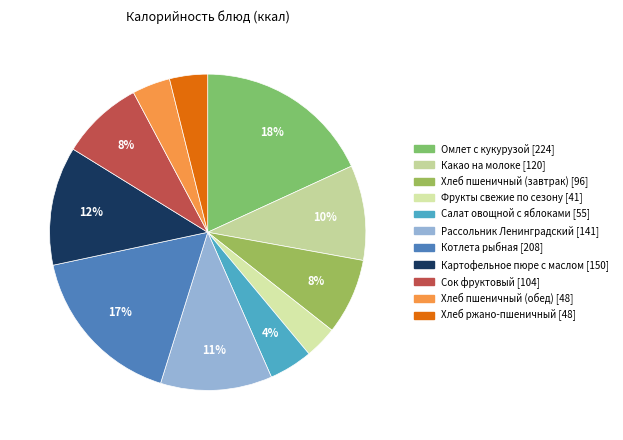

To the nearest percent, what portion does Омлет с кукурузой represent?

18%